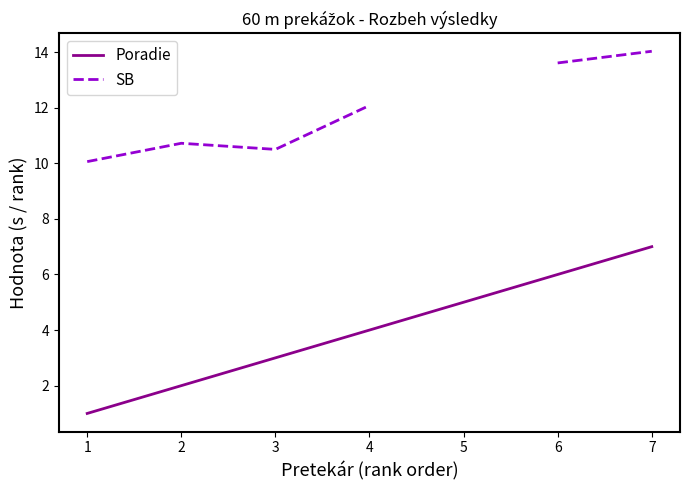

What is the minimum value for SB?

10.1